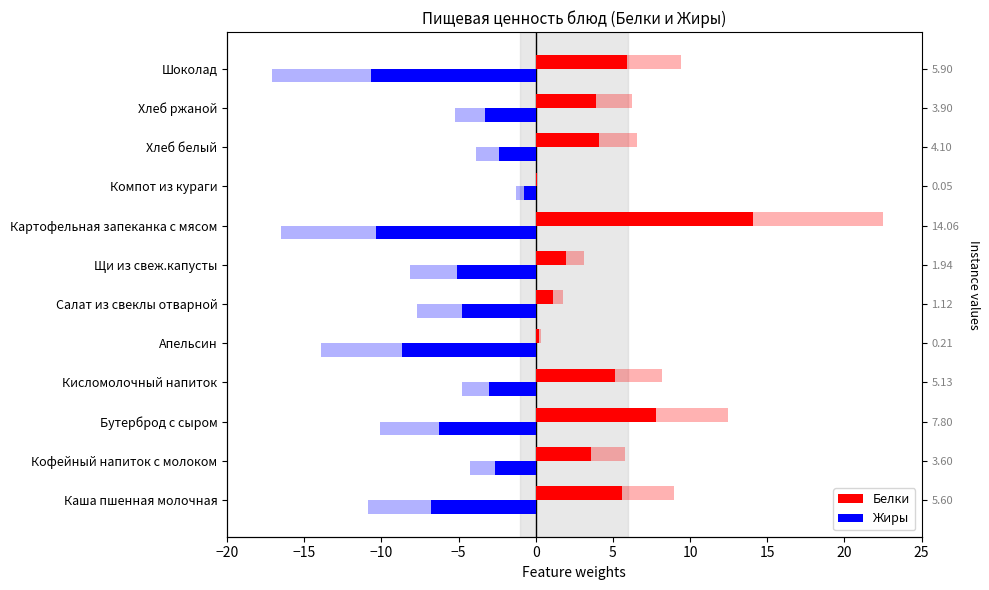

Rank the series at Компот из кураги from highest to lowest value.

Белки, Жиры